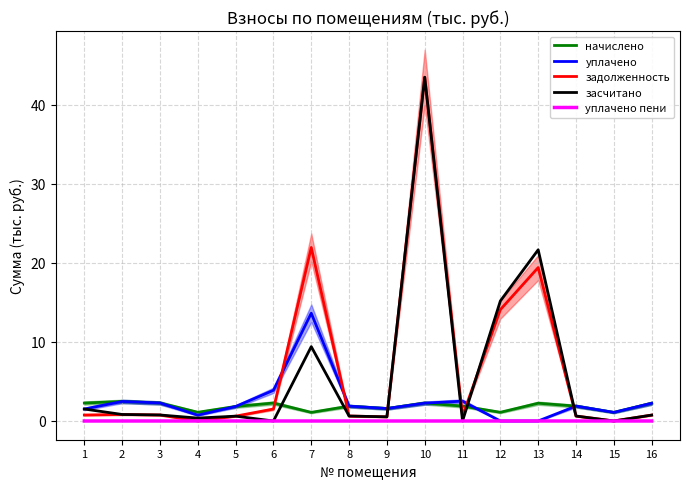

Reading left to right, list all the values displayed in this chart.

начислено: 2.3	2.5	2.3	1.1	1.8	2.3	1.1	1.9	1.6	2.3	1.9	1.1	2.2	1.9	1.1	2.2
уплачено: 1.5	2.5	2.3	0.7	1.8	3.9	13.6	1.9	1.6	2.3	2.5	0.0	0.0	1.9	1.1	2.2
задолженность: 0.8	0.8	0.8	0.0	0.6	1.5	22.0	0.6	0.5	43.5	0.6	14.1	19.4	0.6	0.0	0.7
засчитано: 1.5	0.8	0.8	0.4	0.6	0.0	9.4	0.6	0.5	43.5	0.0	15.2	21.7	0.6	0.0	0.7
уплачено пени: 0.0	0.0	0.0	0.0	0.0	0.0	0.0	0.0	0.0	0.0	0.0	0.0	0.0	0.0	0.0	0.0